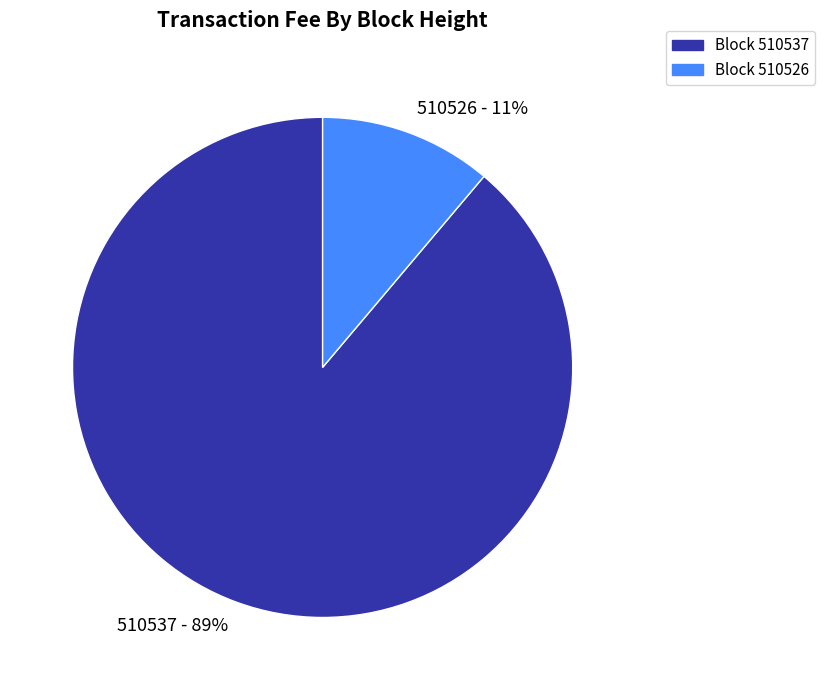

What is the largest slice in the pie chart?

510537